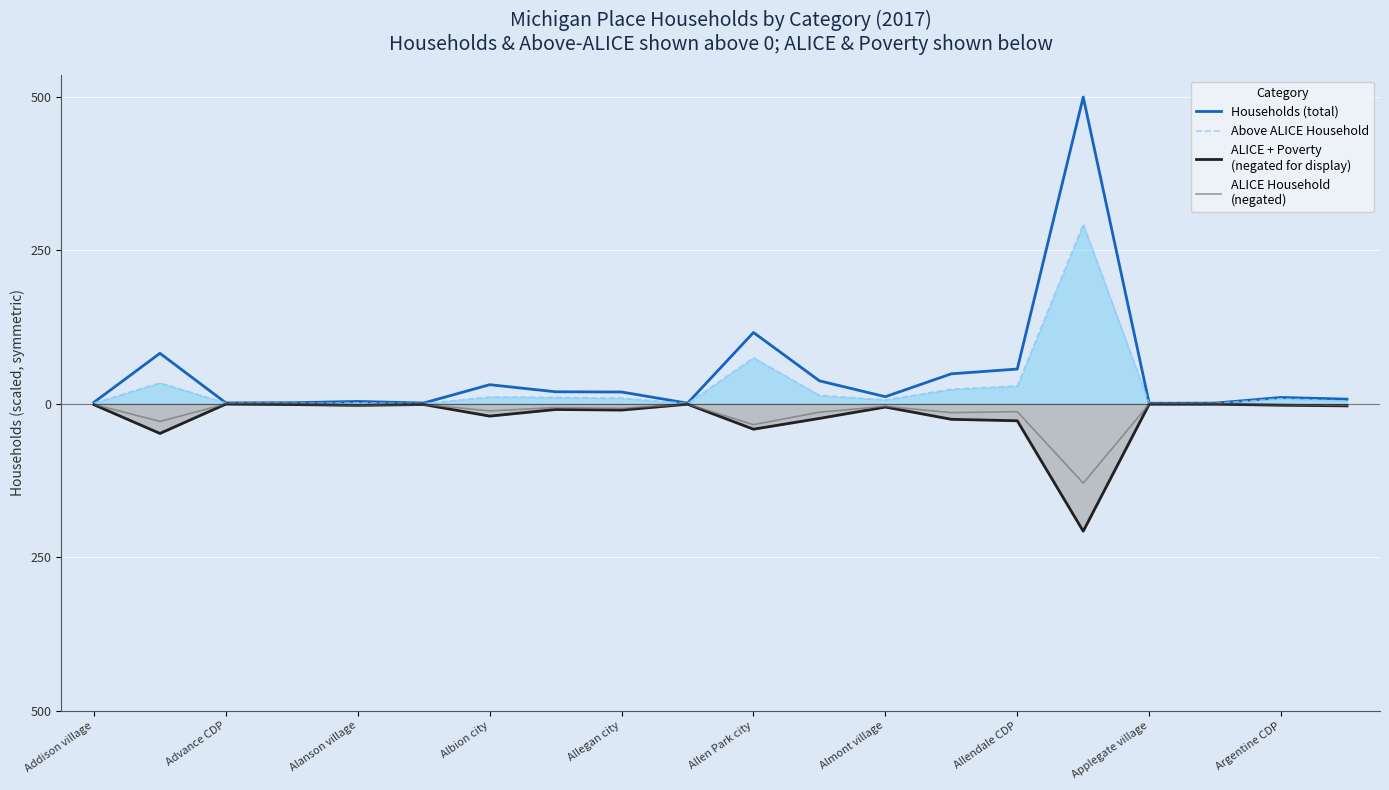

Which series has the widest spread of values?

Households (total)